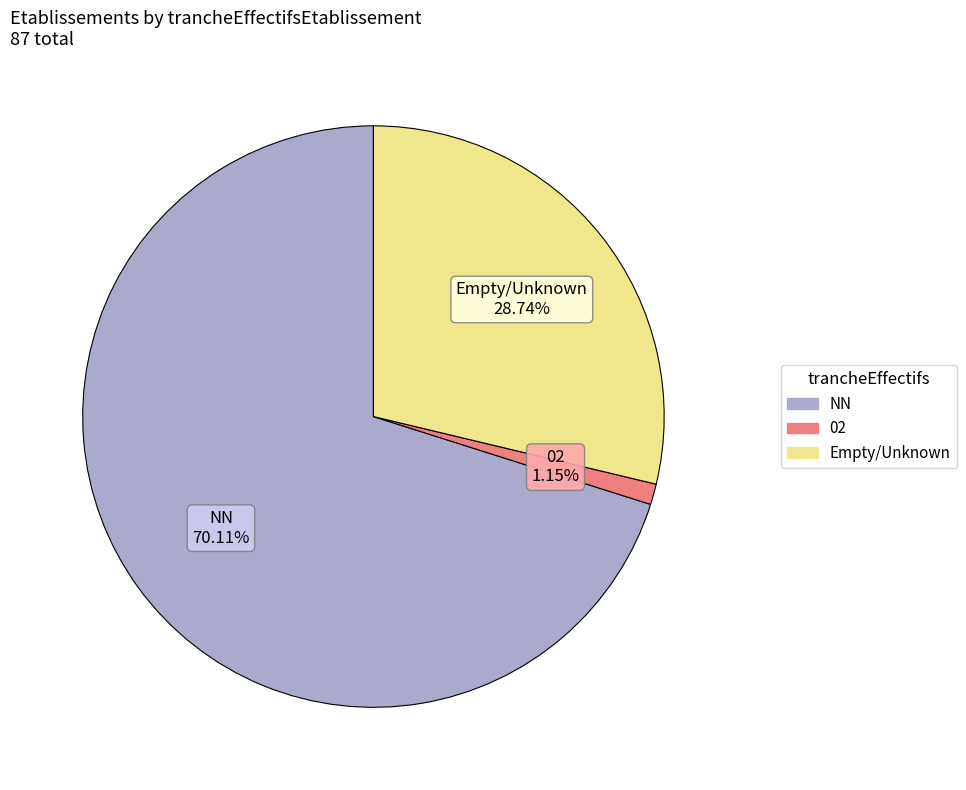

Is there any slice that represents more than half of the pie?

Yes